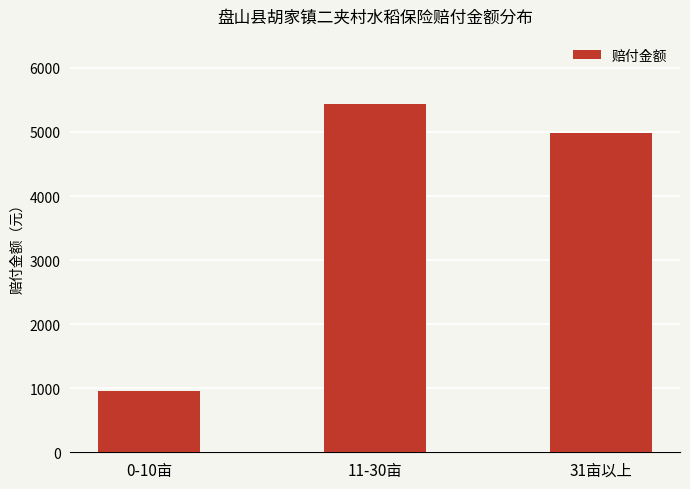

Reading right to left, extract all data points from this chart.

31亩以上=4978.8	11-30亩=5430.6	0-10亩=955.4